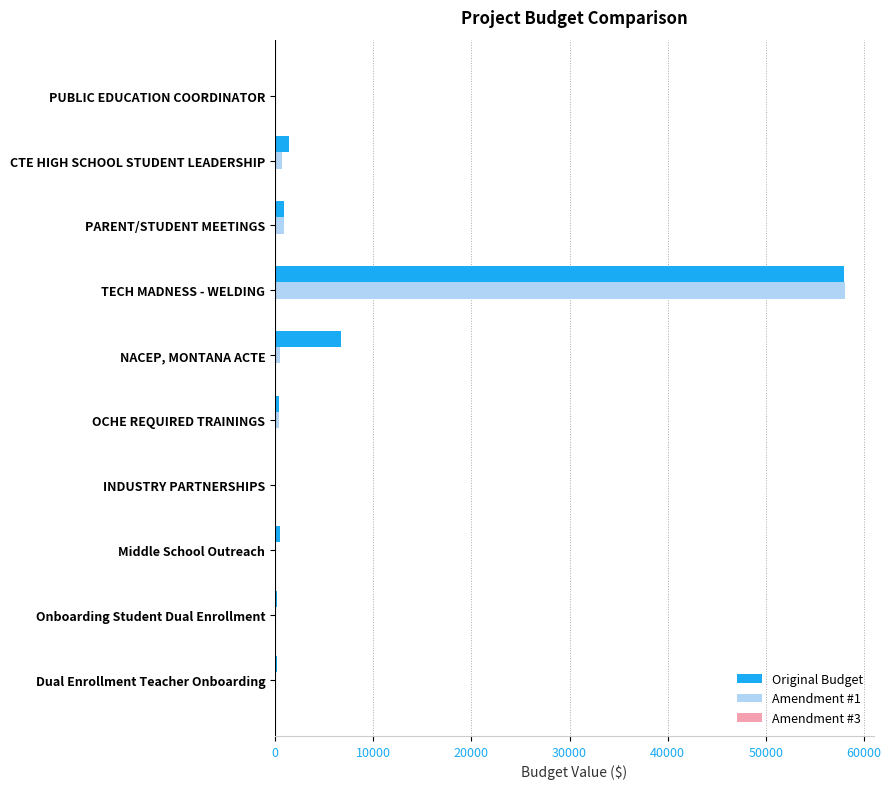

The Amendment #1 series shows 0.0 at PUBLIC EDUCATION COORDINATOR. True or false?

True